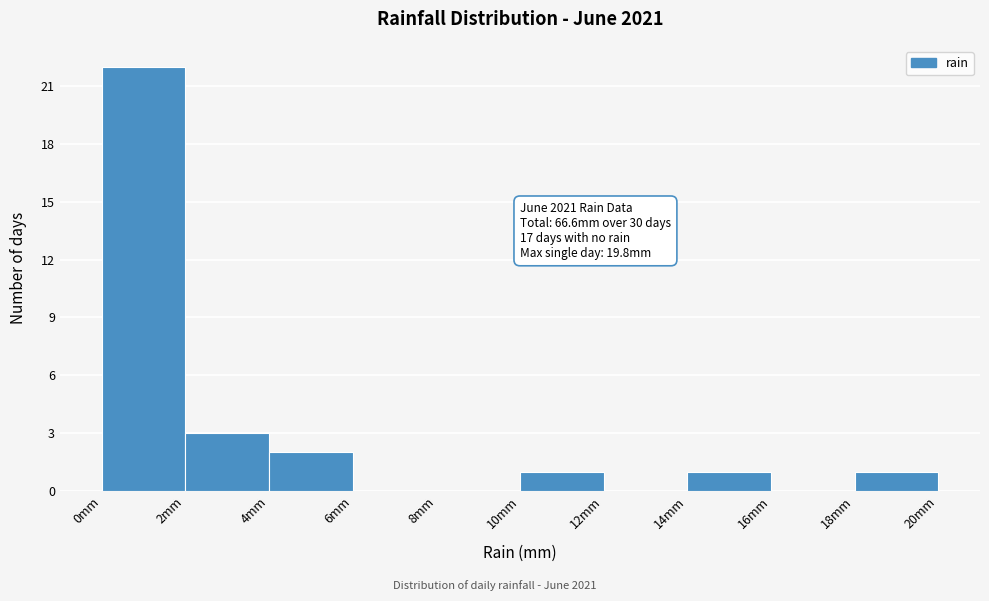

Over which range of the x-axis is the bar tallest?

0 to 2